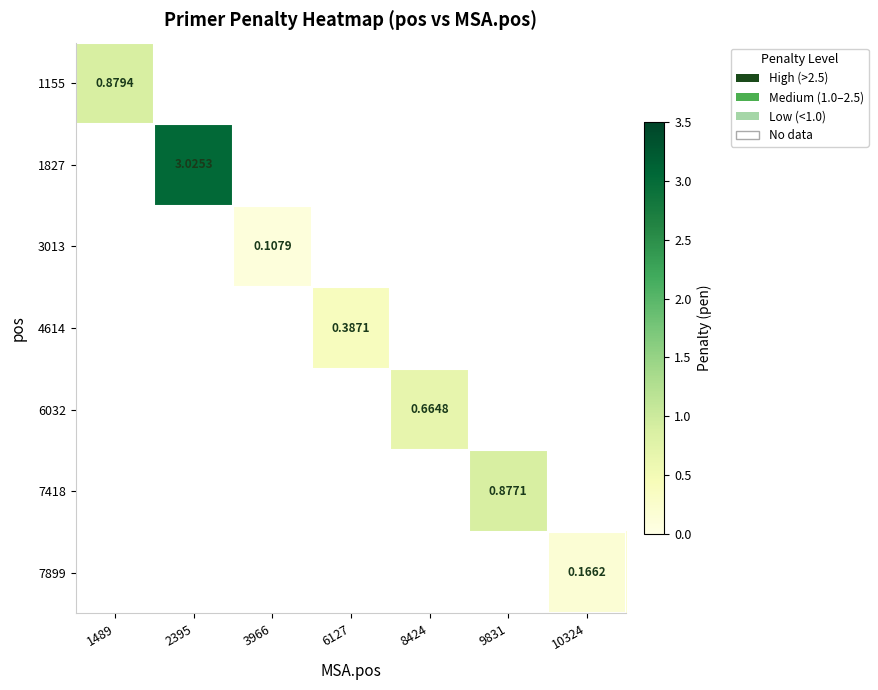

How many categories are shown in the chart?

7